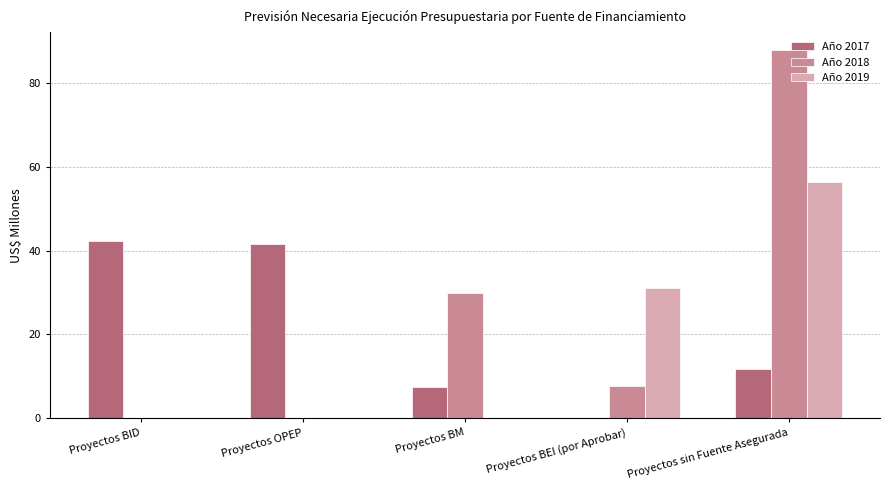

At which category is the sum across all series the highest?

Proyectos sin Fuente Asegurada